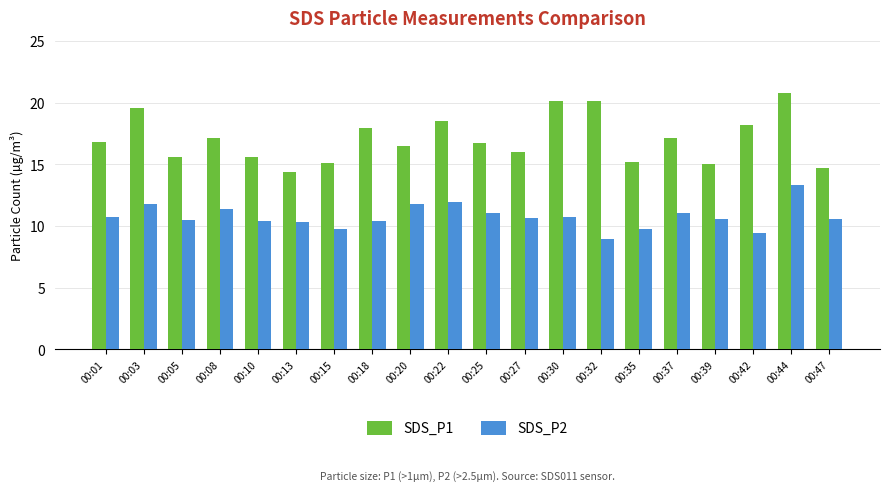

Which series changed the most between 00:03 and 00:05?

SDS_P1